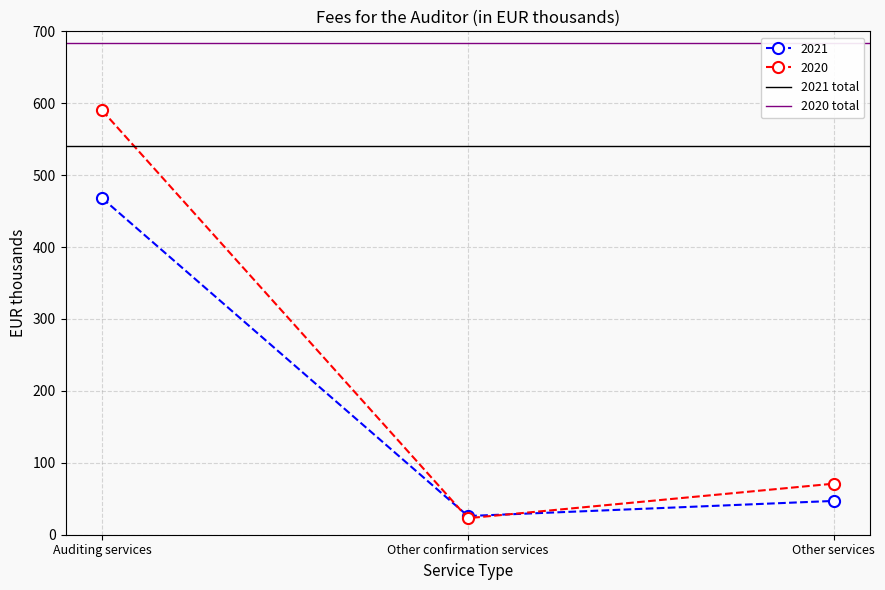

Does the chart have visible grid lines?

Yes